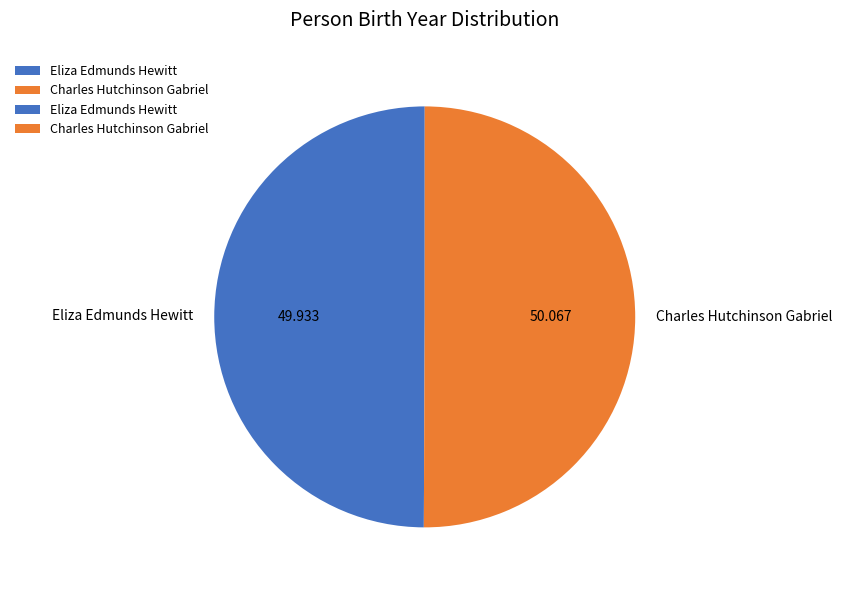

Is the sum of Charles Hutchinson Gabriel and Eliza Edmunds Hewitt greater than half?

Yes